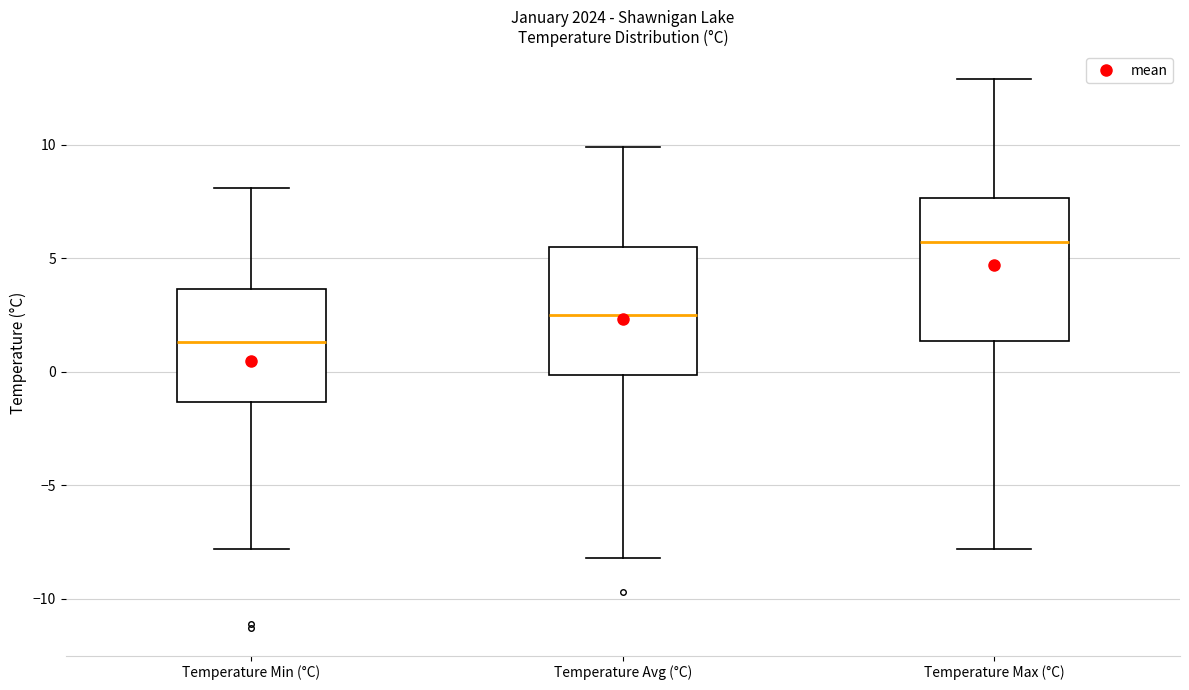

Reading left to right, read every box against the y-axis: the position of its median line, the range the box covers, and the ends of its whiskers. The values are not printed on the chart, so give them approximately, as read against the axis.

Temperature Min (°C): median 1.5, box -1.5 to 3.5, whiskers -8.0 to 8.0
Temperature Avg (°C): median 2.5, box 0.0 to 5.5, whiskers -8.0 to 10.0
Temperature Max (°C): median 5.5, box 1.5 to 7.5, whiskers -8.0 to 13.0